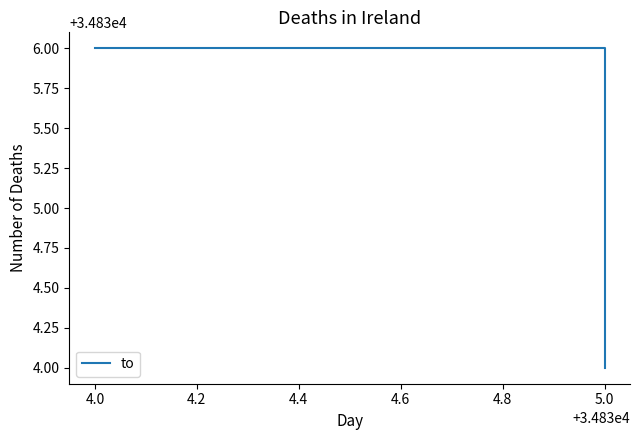

How many lines are shown in the chart?

1